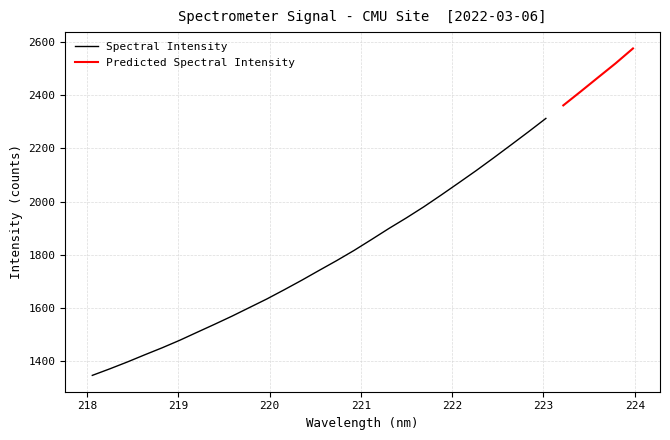

Does the chart display data point markers on the line(s)?

No